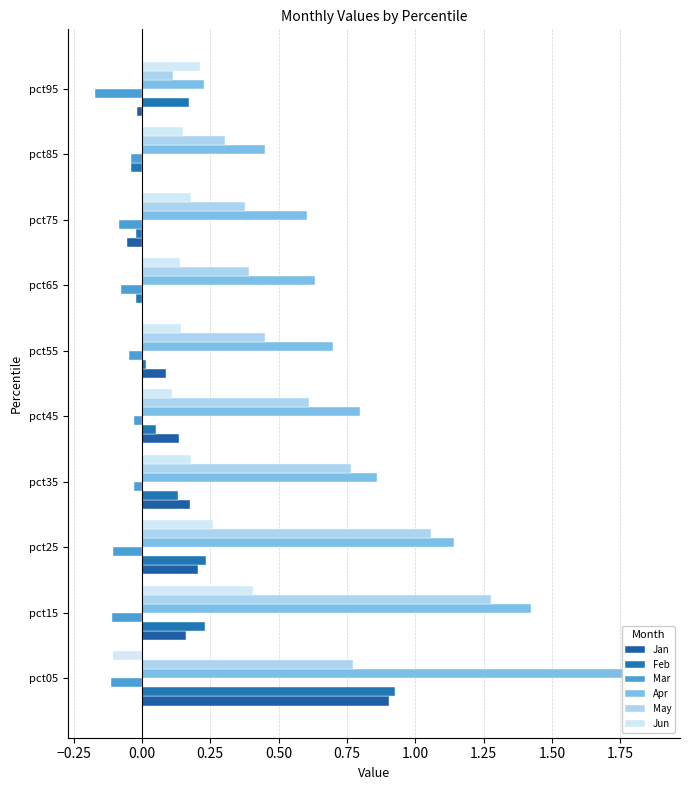

Count the number of data series in this chart.

6